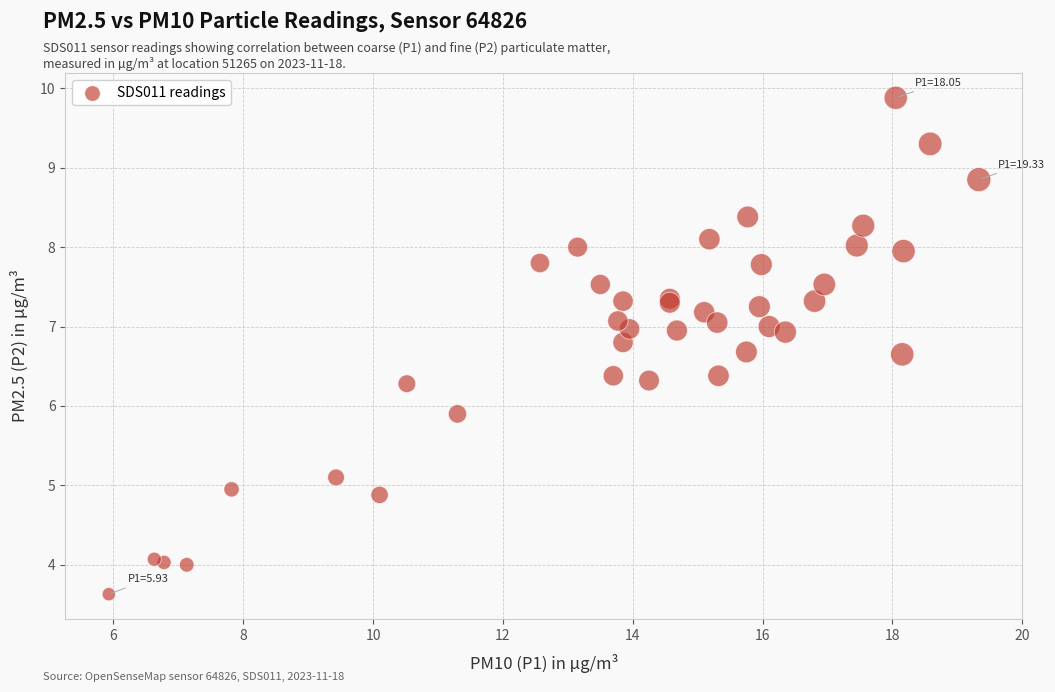

What Y value in the scatter plot is closest to 6?

5.9